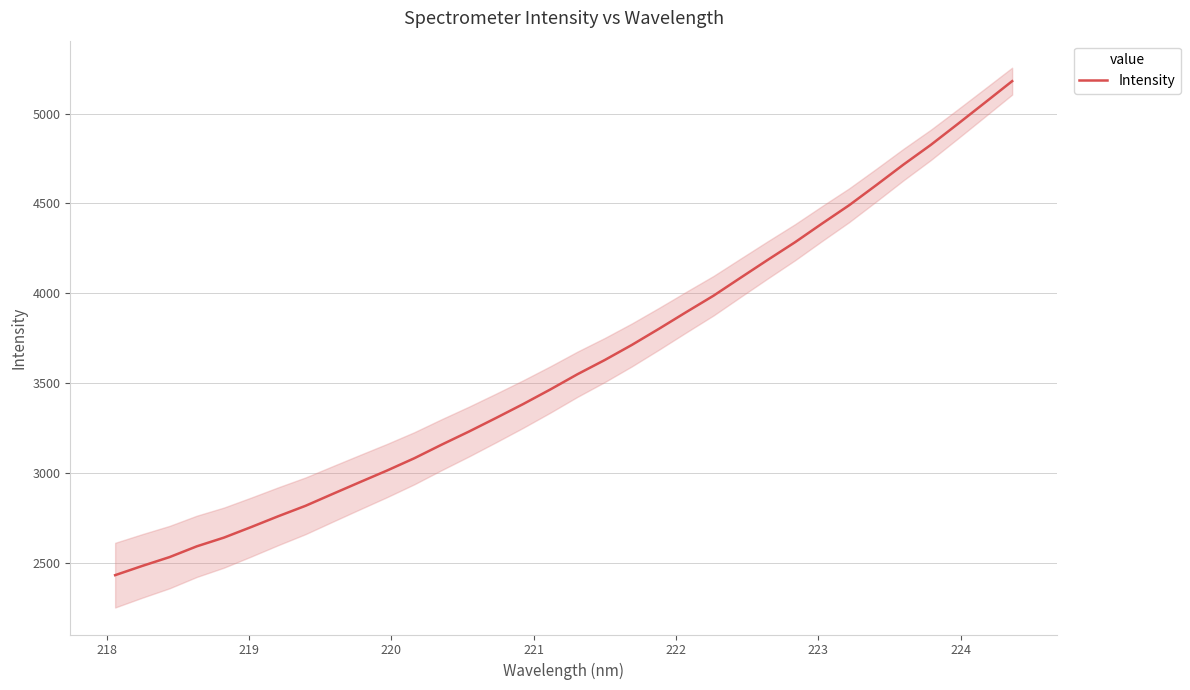

What is the highest value of the Intensity series?

5180.6